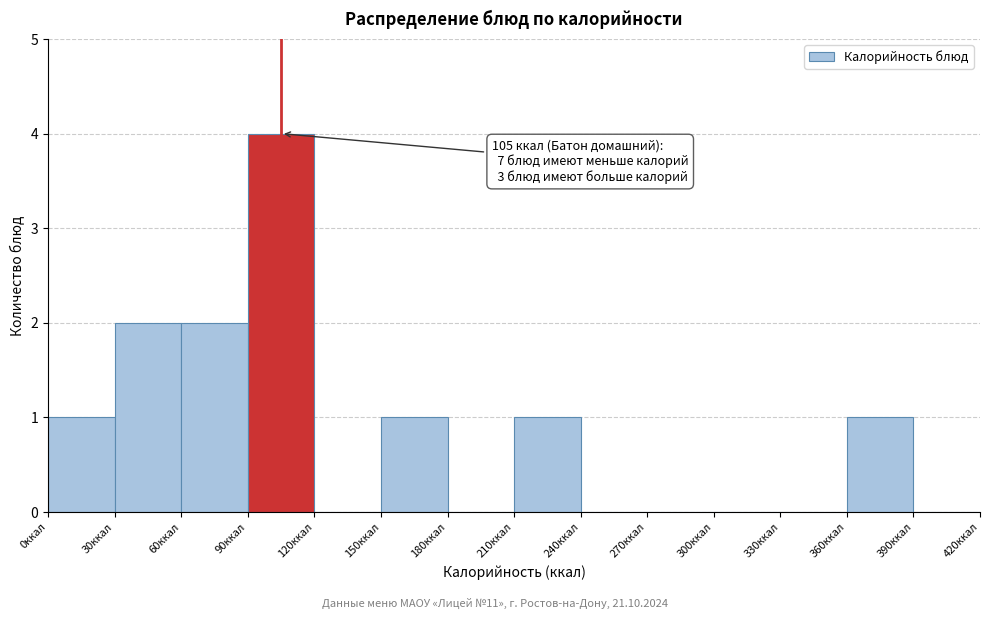

Which range on the x-axis has the tallest bar?

90 to 120